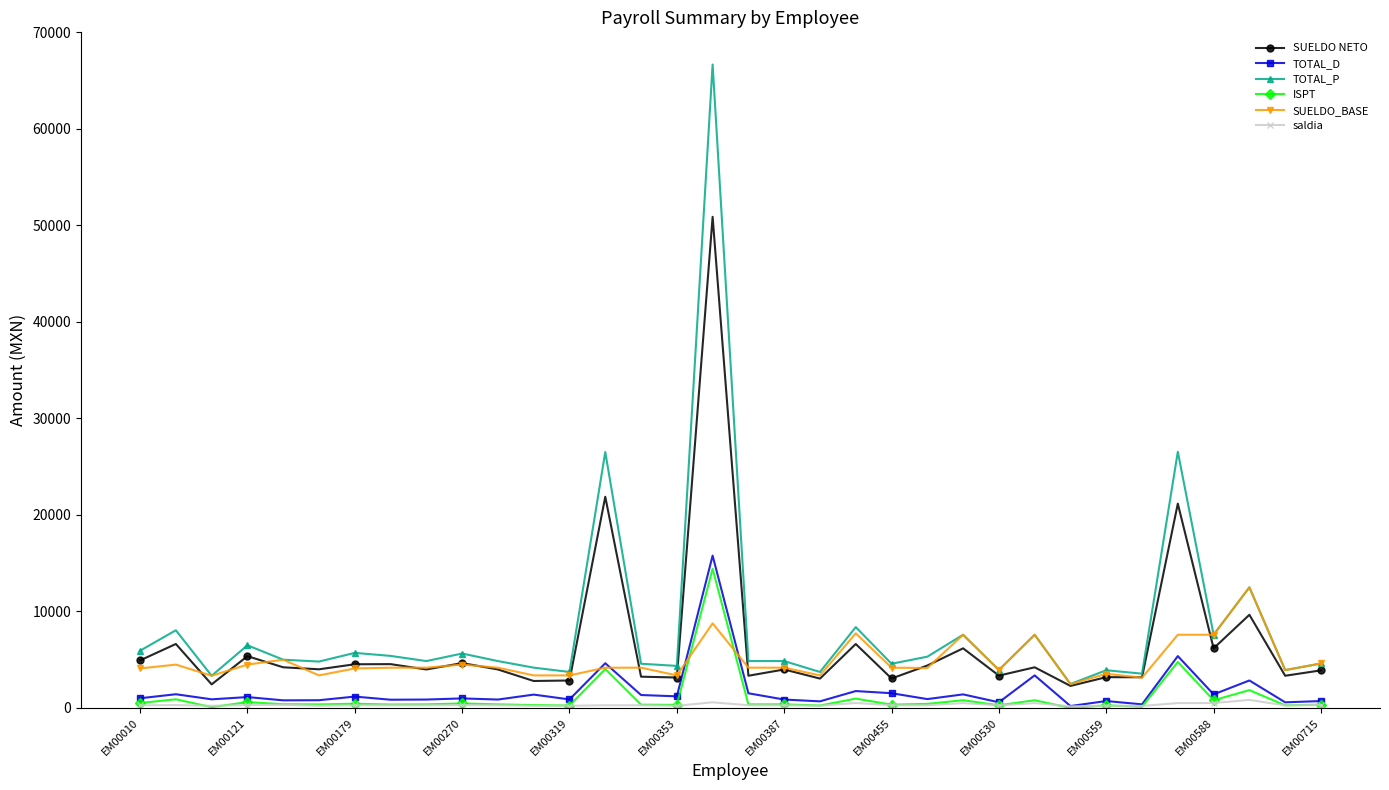

Rank the series by their maximum value, from lowest to highest.

saldia, SUELDO_BASE, ISPT, TOTAL_D, SUELDO NETO, TOTAL_P